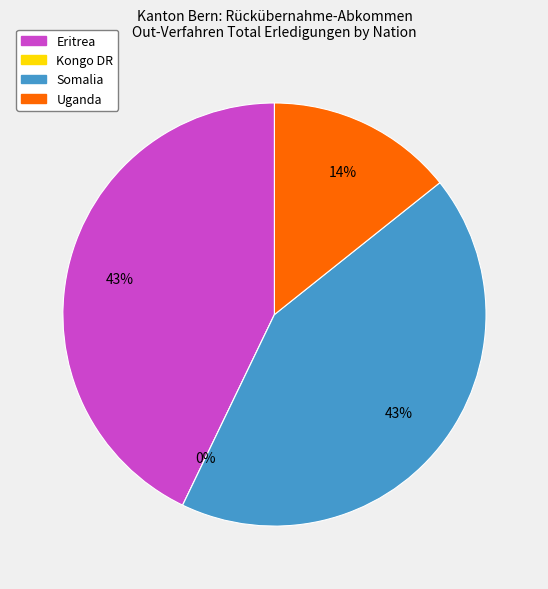

Is Kongo DR the majority of the pie?

No